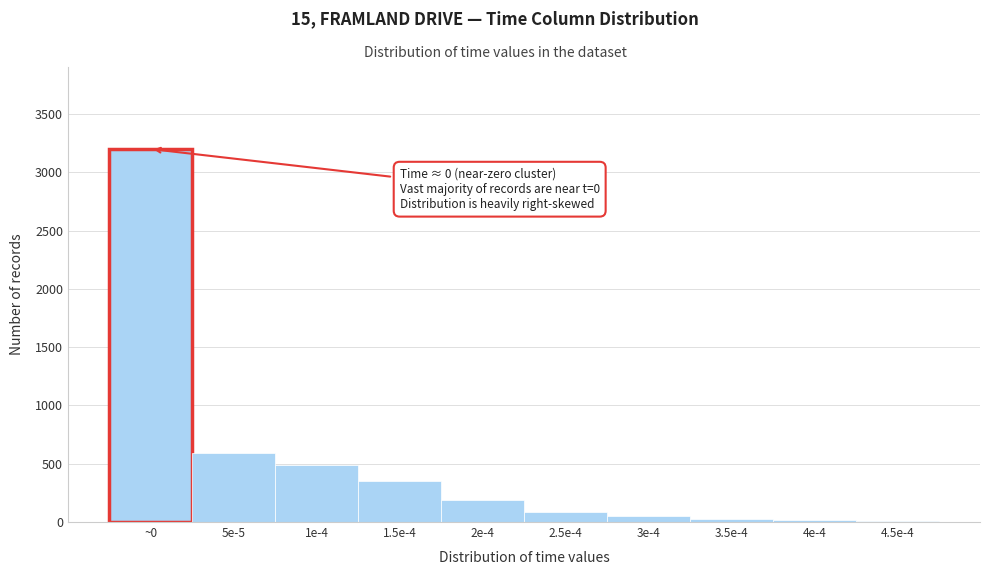

The value at 1e-4 is 722. True or false?

False